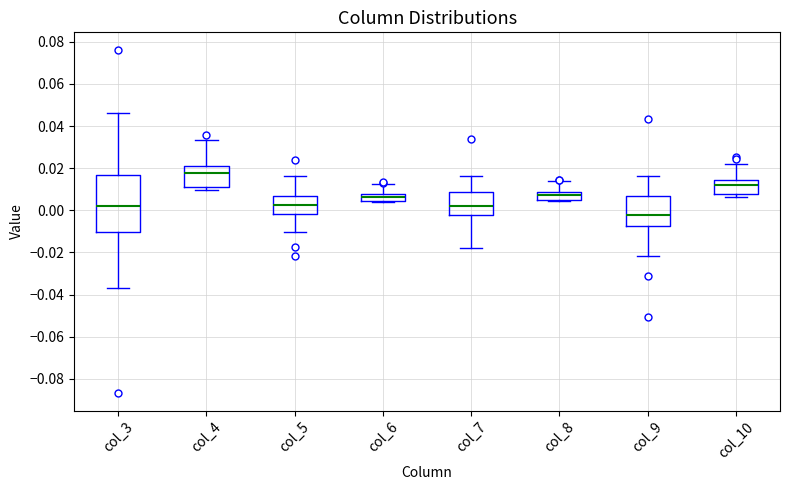

Which box's median line is the lowest?

col_9